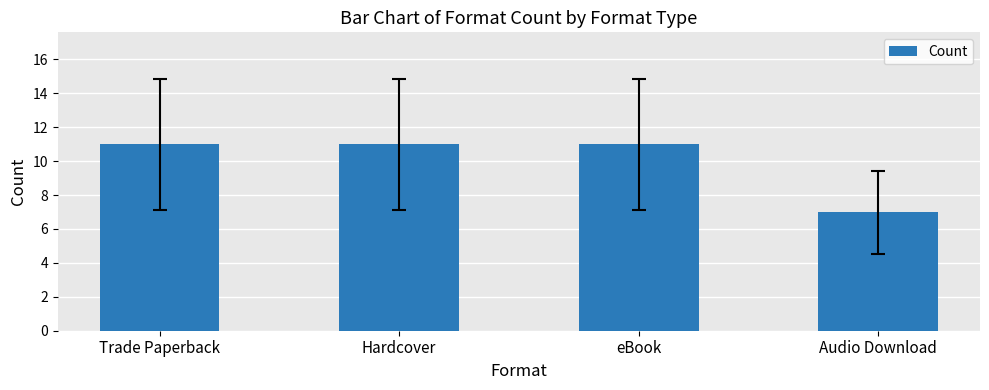

What is the greatest value displayed?

11